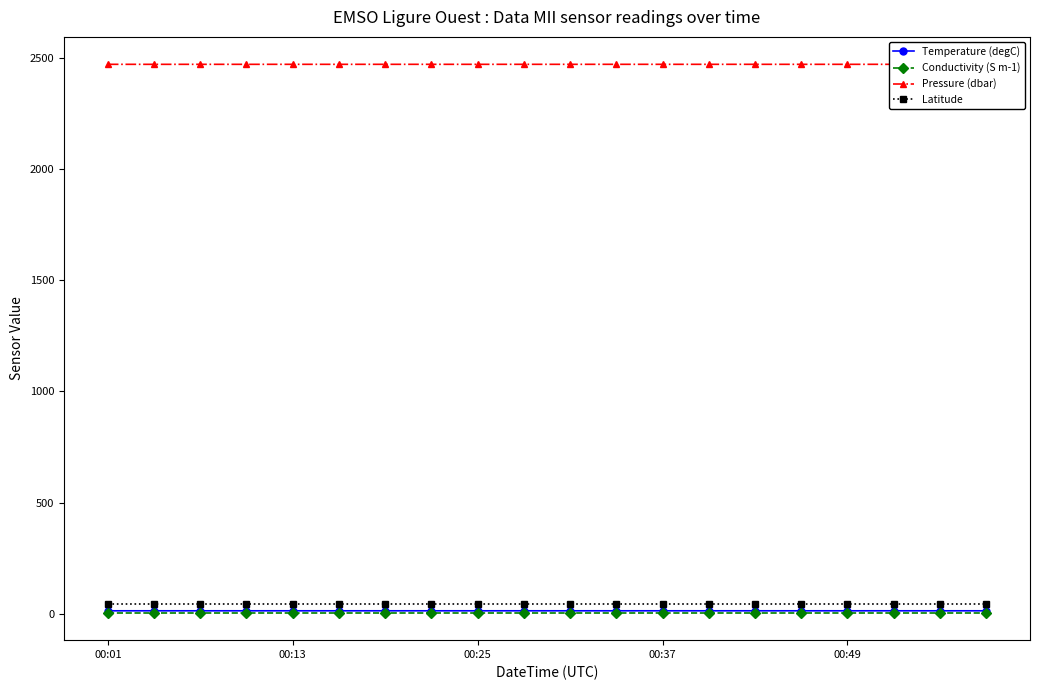

True or false: Conductivity (S m-1) and Latitude cross at least once.

False